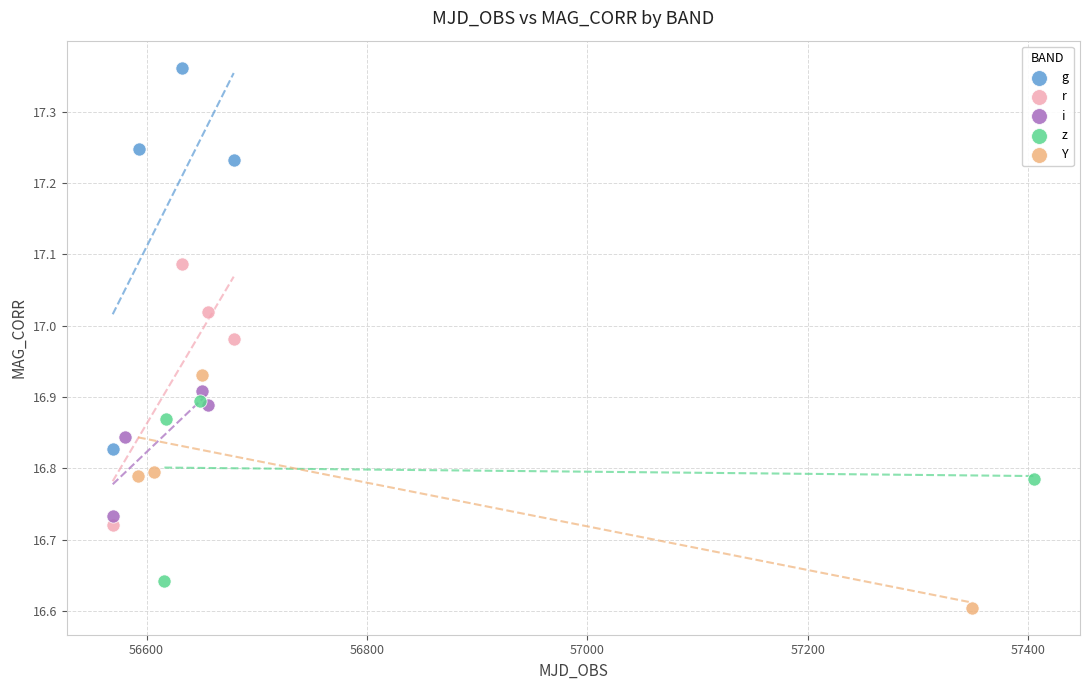

Which series reaches the minimum Y coordinate?

Y